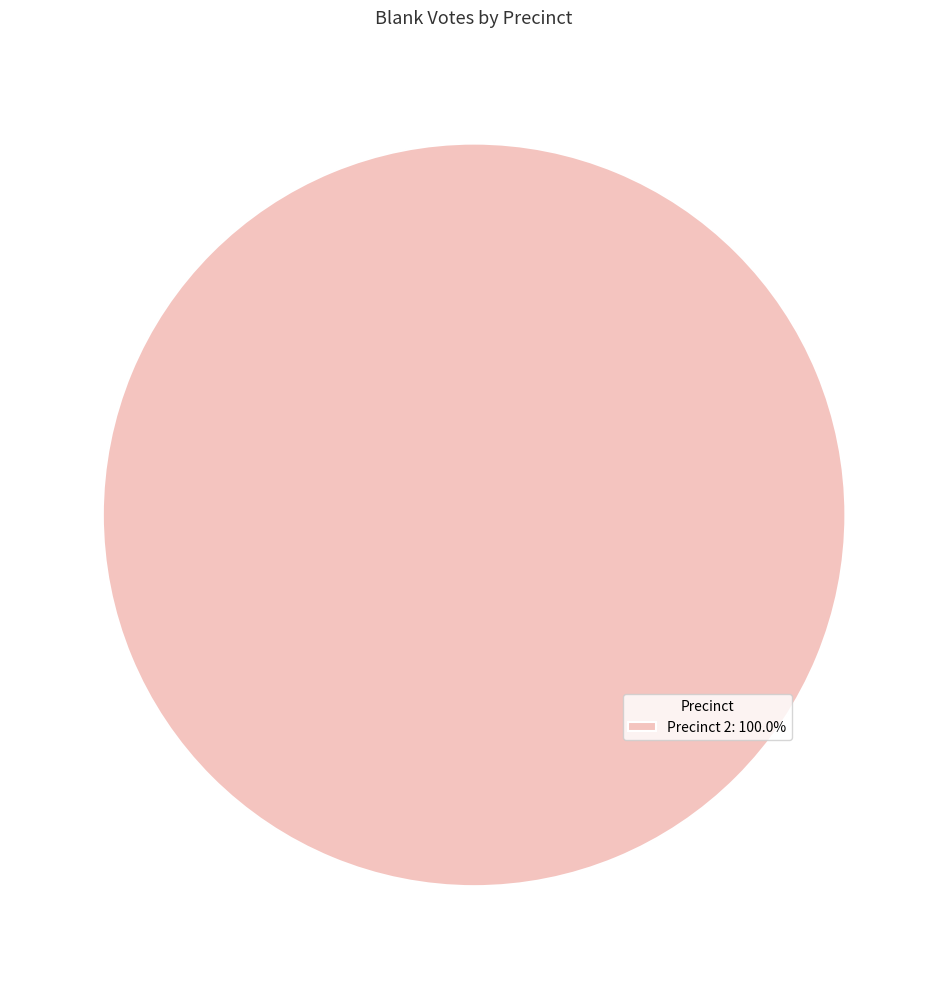

Does any single category account for the majority?

Yes